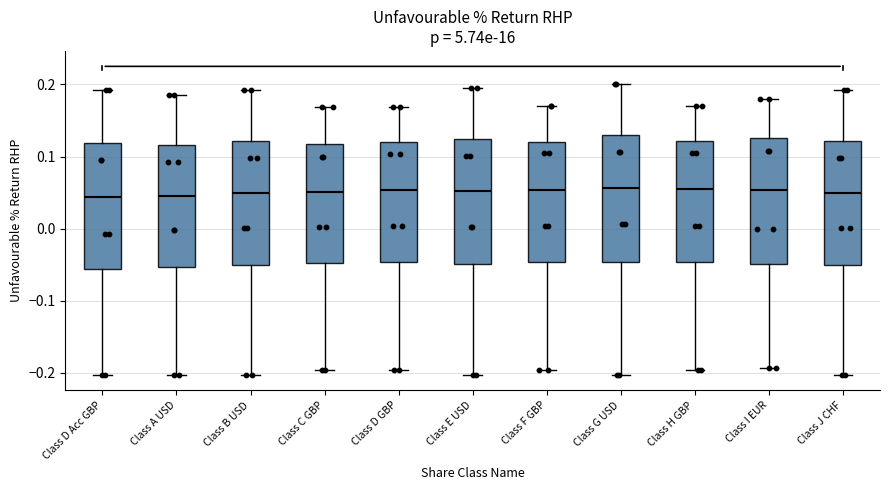

Where is the upper edge of the box for Class E USD on the y-axis? The values are not printed on the chart, so give them approximately, as read against the axis.

0.12